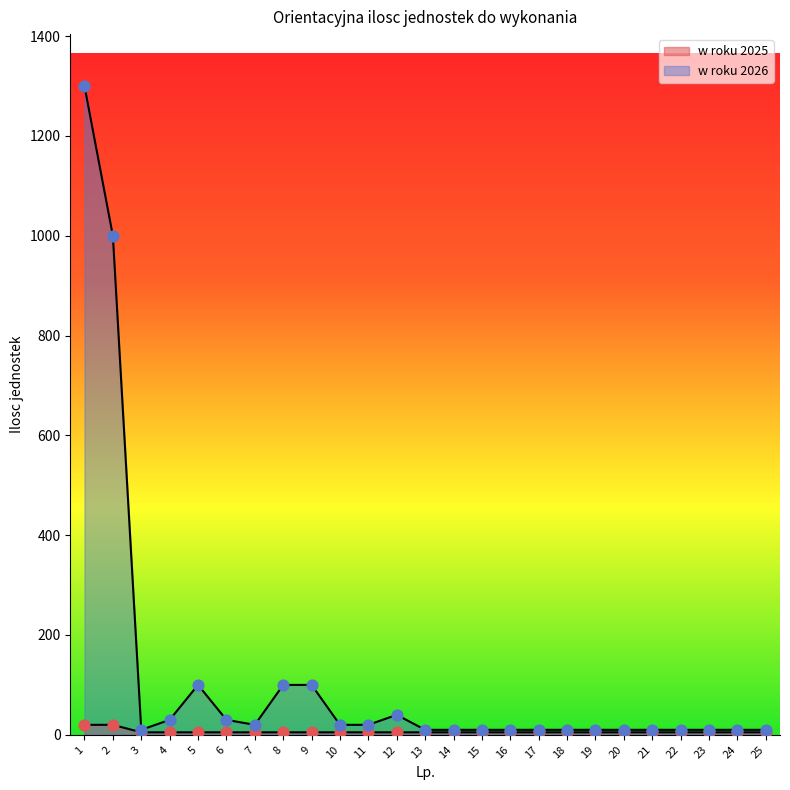

Which series has the largest total across all categories?

w roku 2026